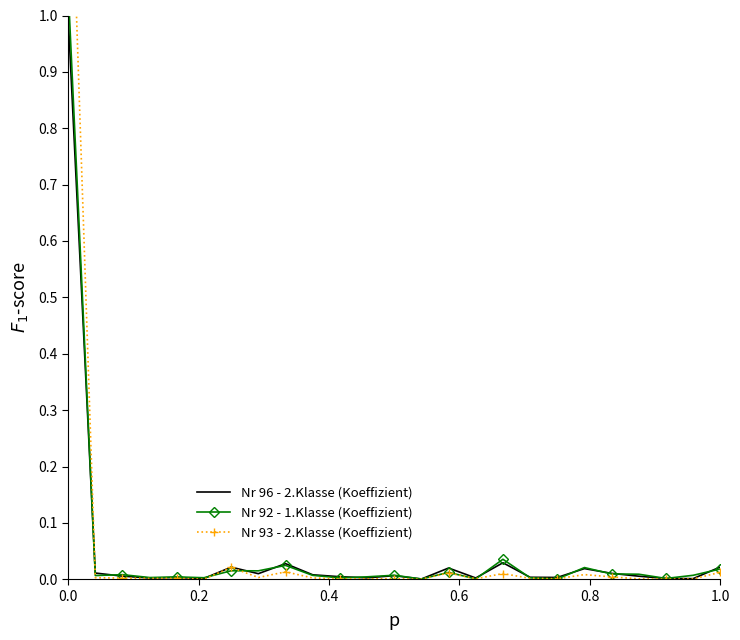

What is the highest value of the Nr 96 - 2.Klasse (Koeffizient) series?

1.0